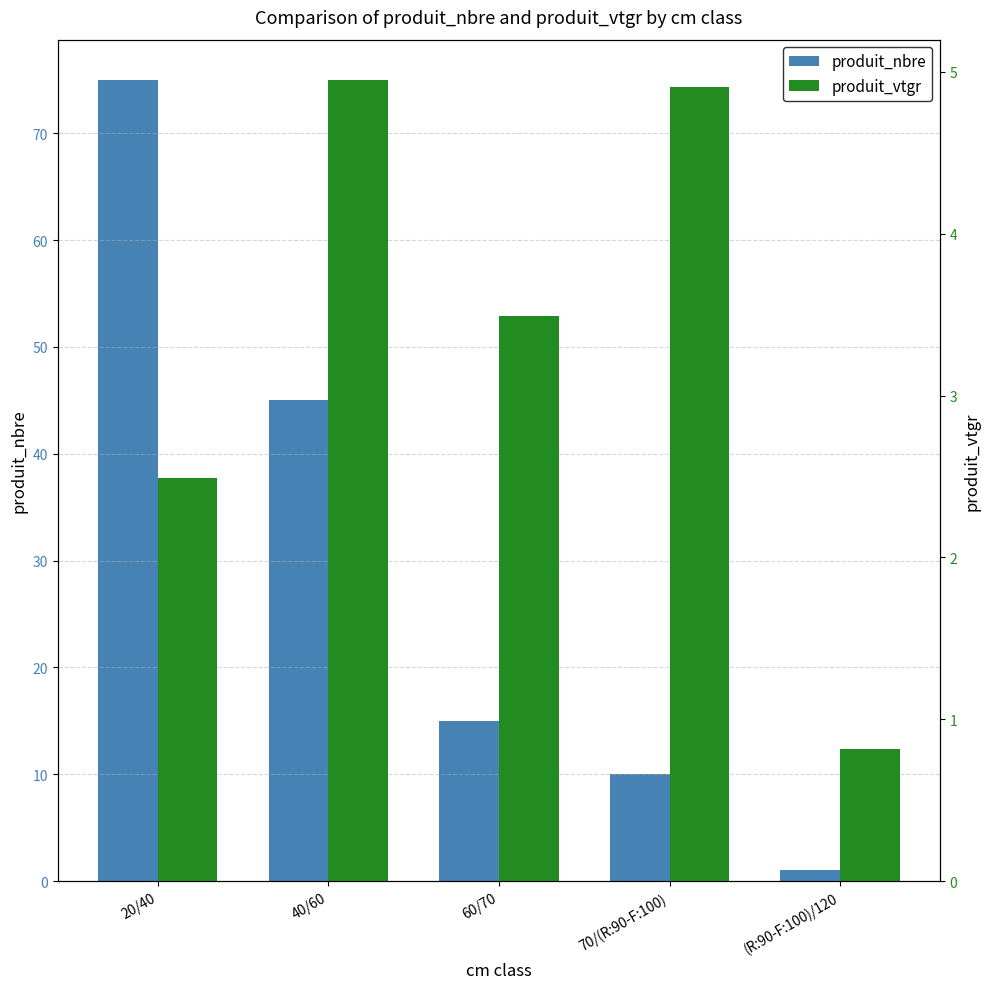

Does the chart contain stacked bars?

No